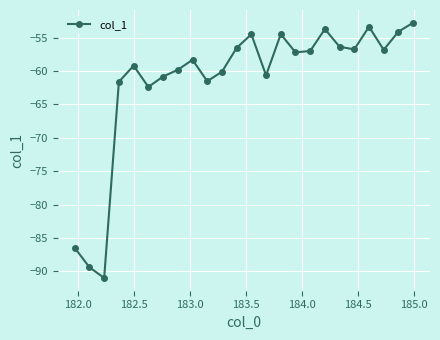

What is the maximum value shown in the chart?

-52.8